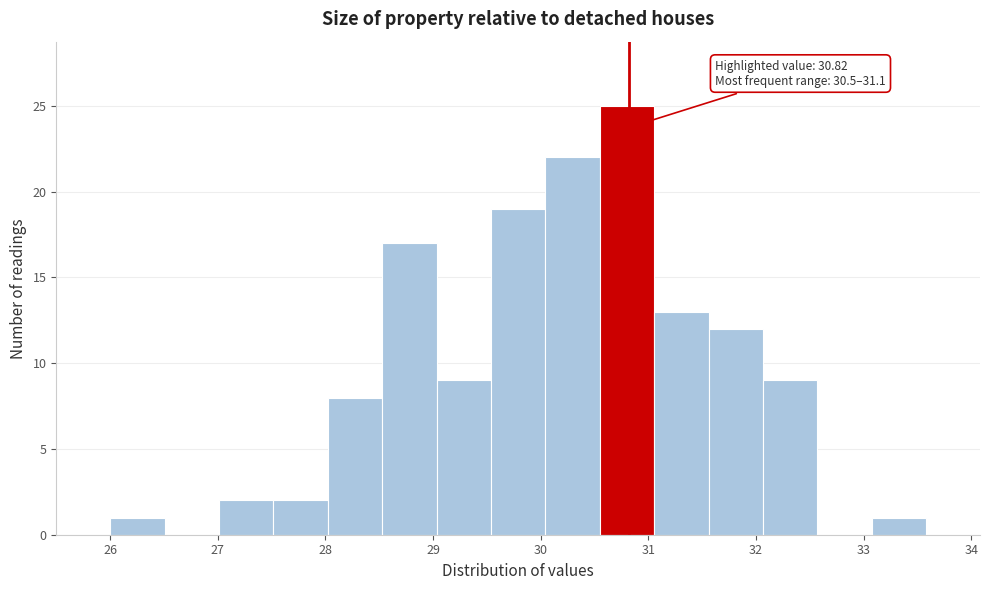

Which range on the x-axis has the tallest bar?

30.5 to 31.1